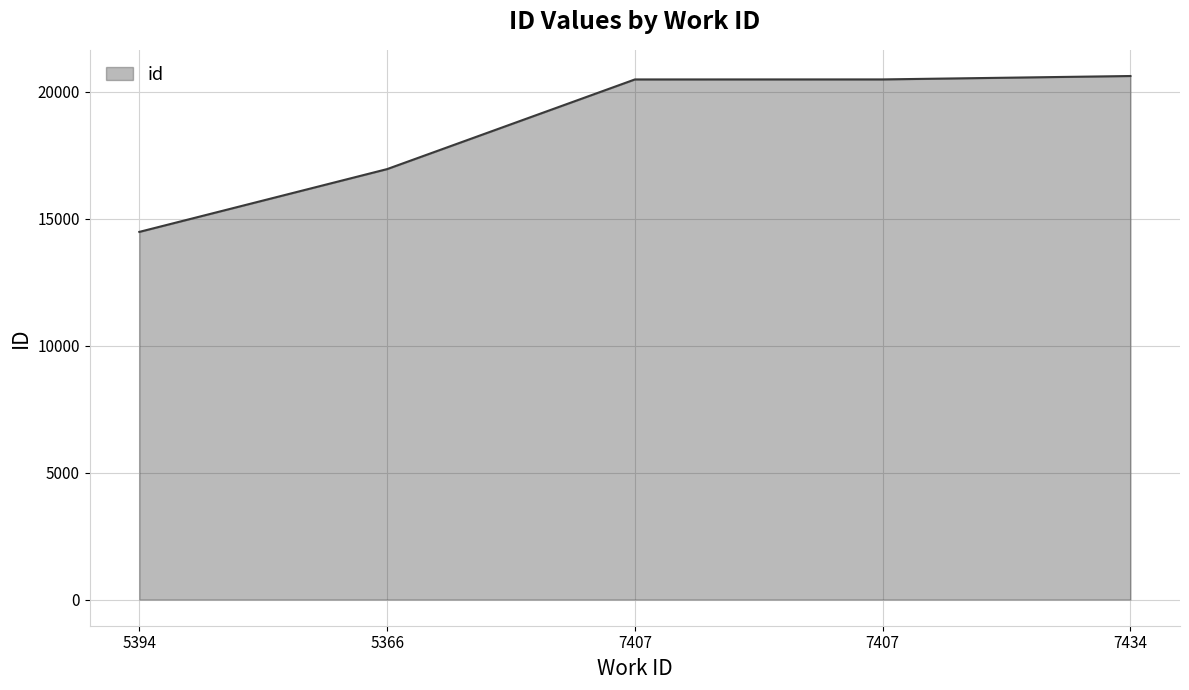

What is the difference between the second highest and minimum values?

6007